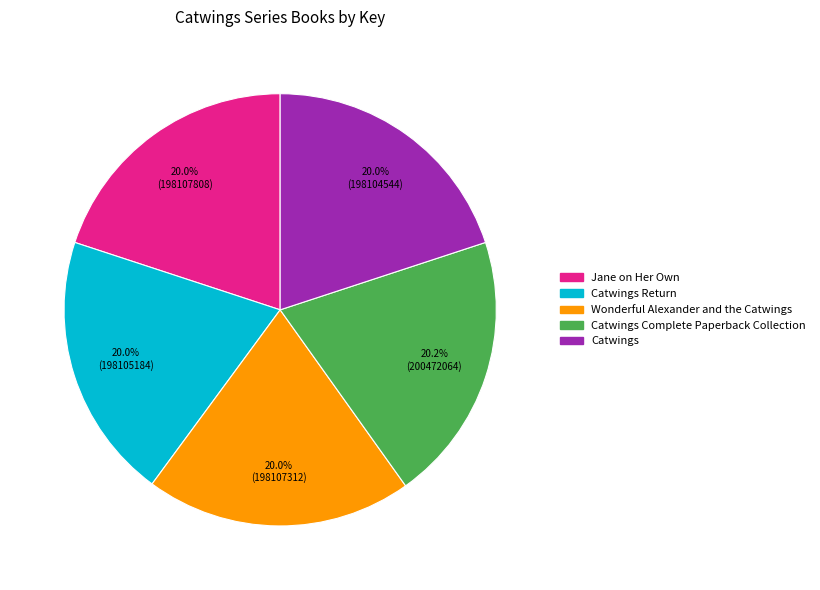

Does any single category account for the majority?

No